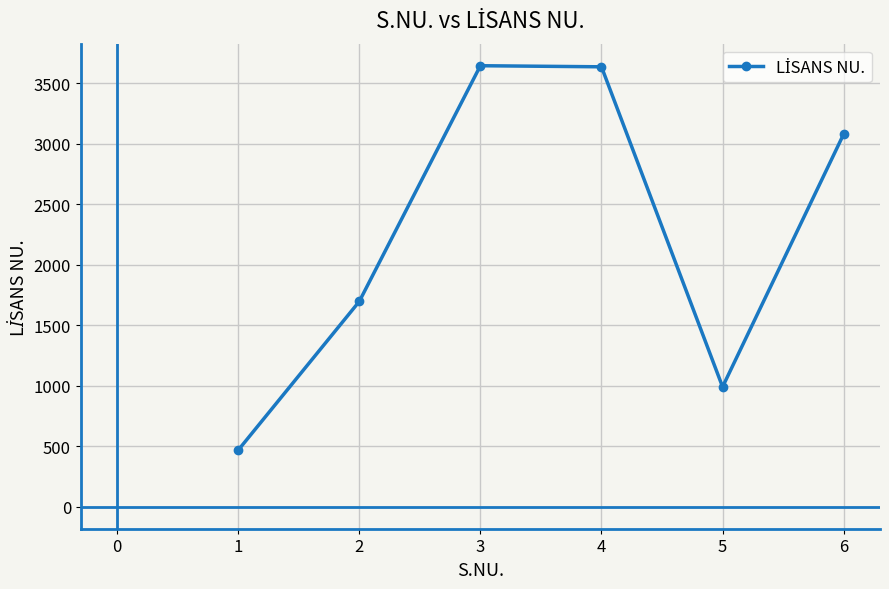

What is the change in value from 4 to 6?

-556